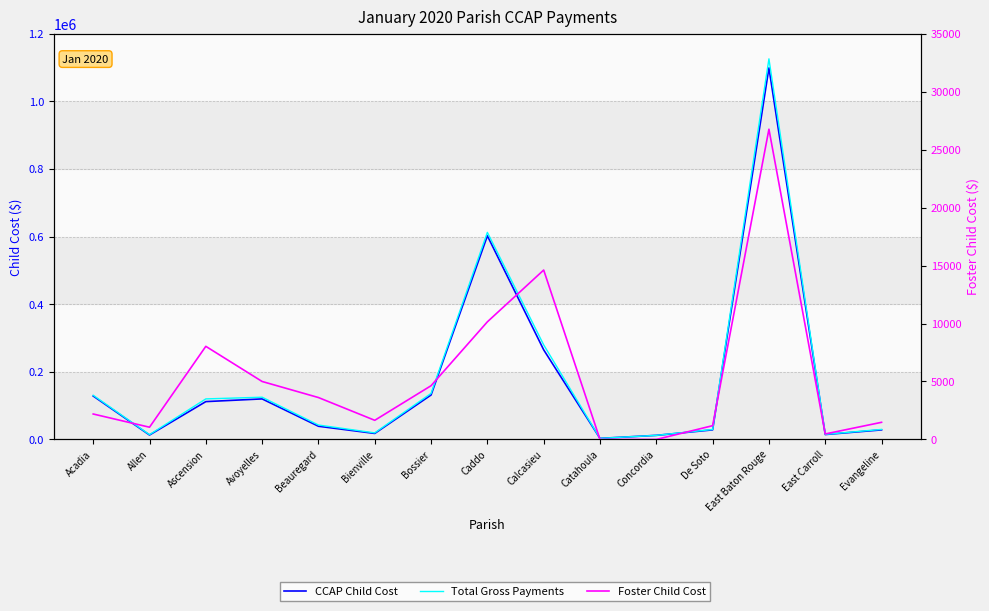

Which label corresponds to the smallest value in the chart?

Catahoula